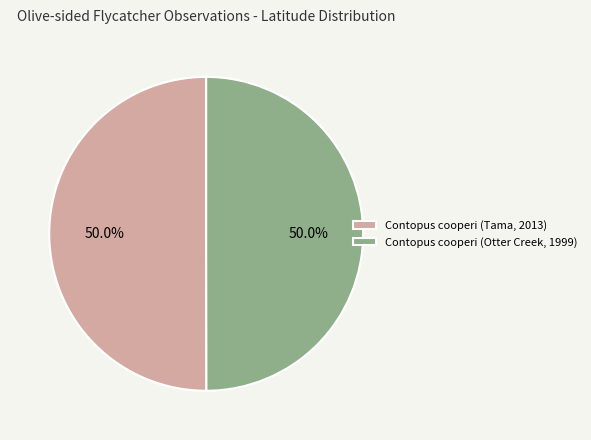

To the nearest percent, what percentage of the pie is Contopus cooperi (Tama, 2013)?

50%